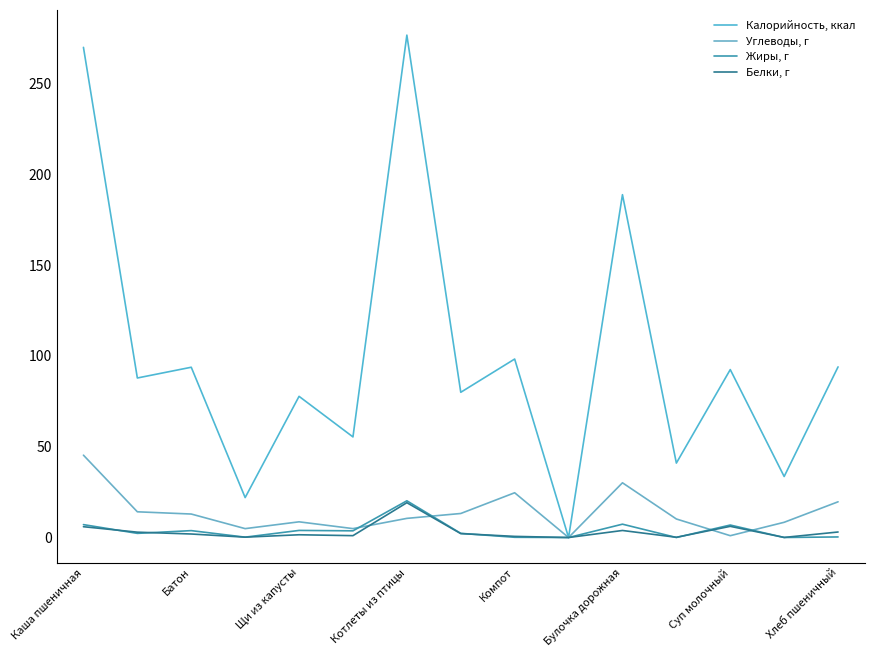

Is this an area chart (filled region under the line)?

No